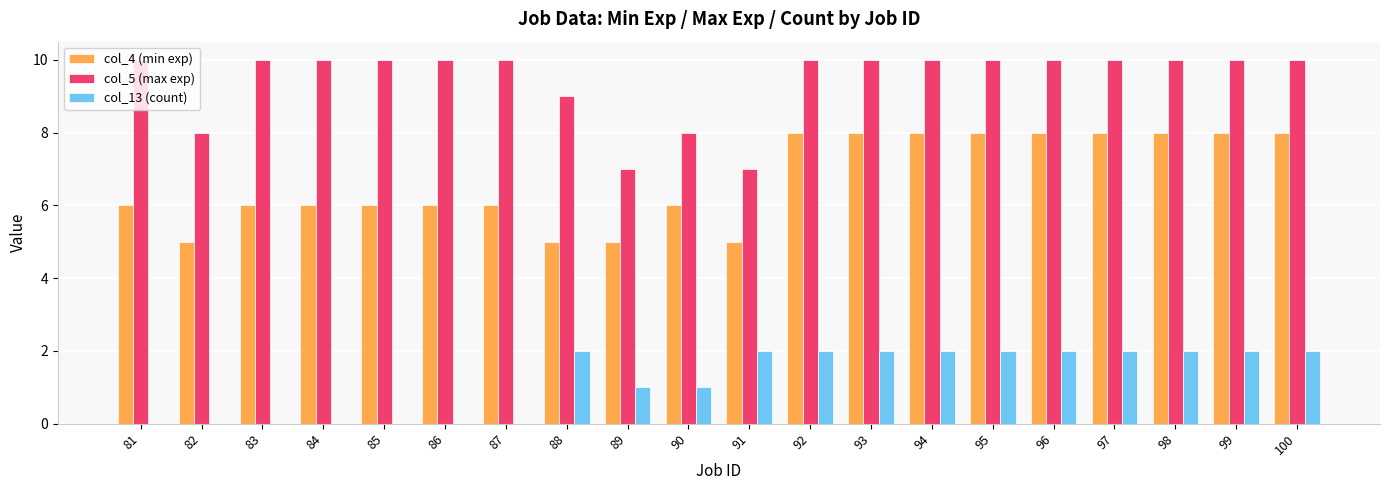

Is it true that col_13 (count) equals 0 at 87?

True